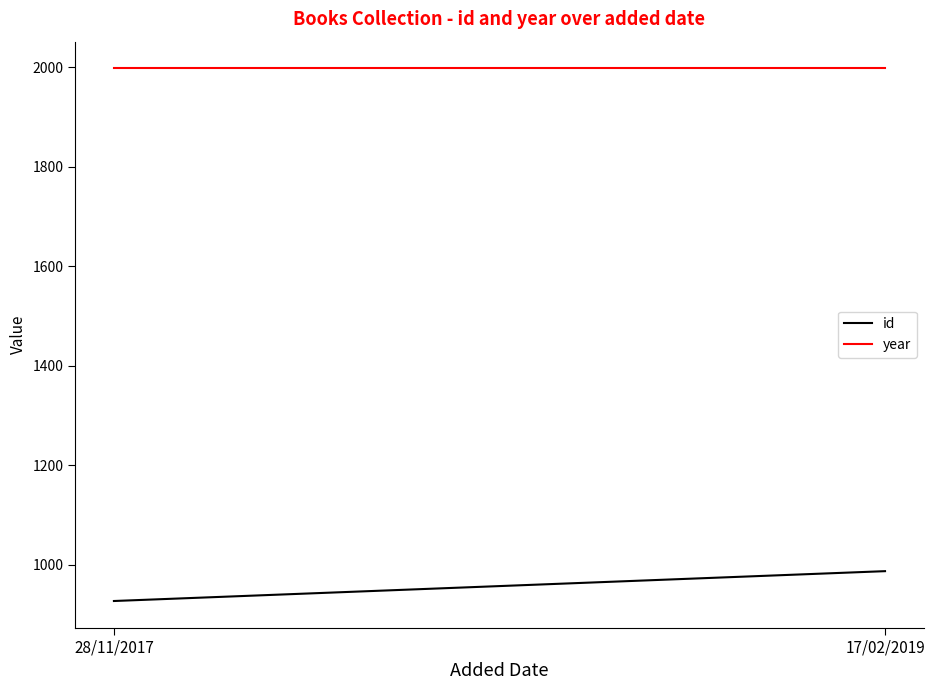

The value of year at 17/02/2019 is 1998. True or false?

True